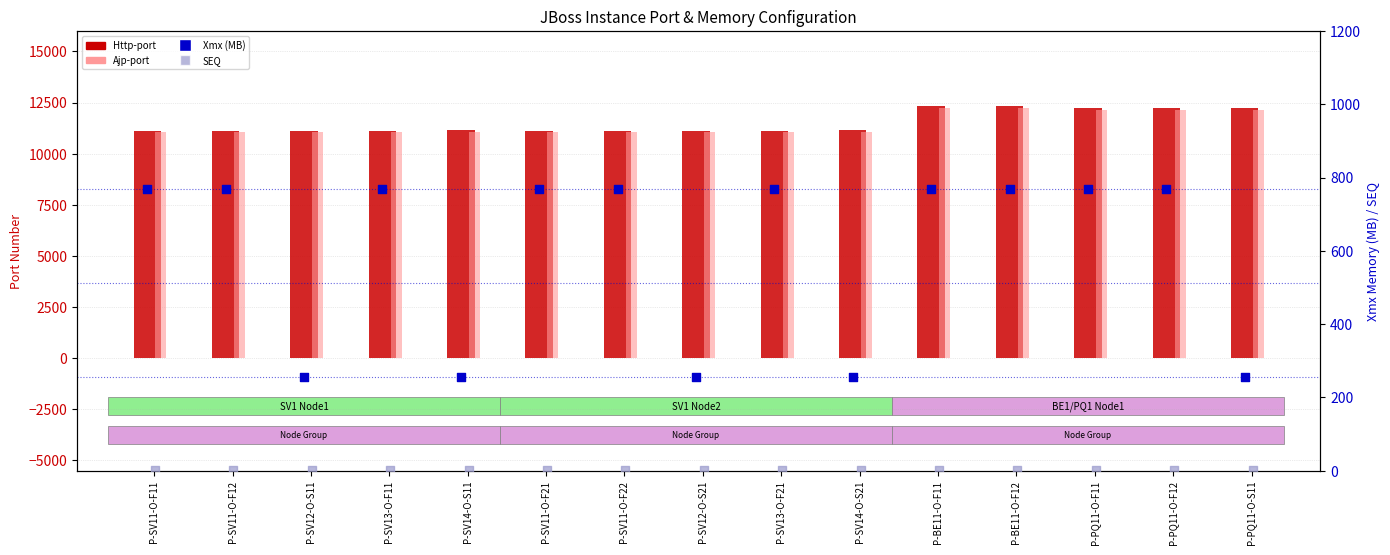

Which series contains the highest Y value?

Http-port